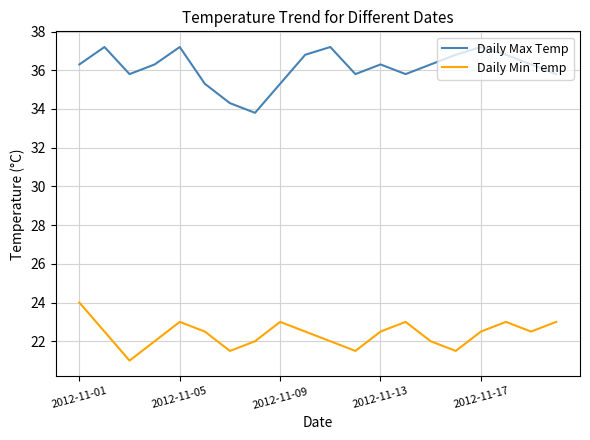

What is the smallest value displayed?

21.0